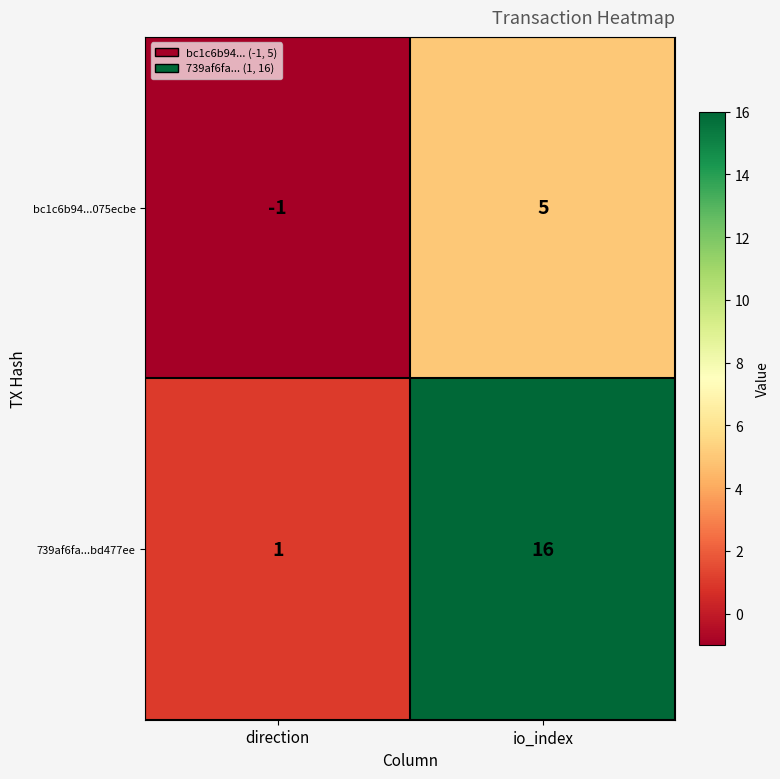

Is it true that bc1c6b94...075ecbe equals 5 at io_index?

True